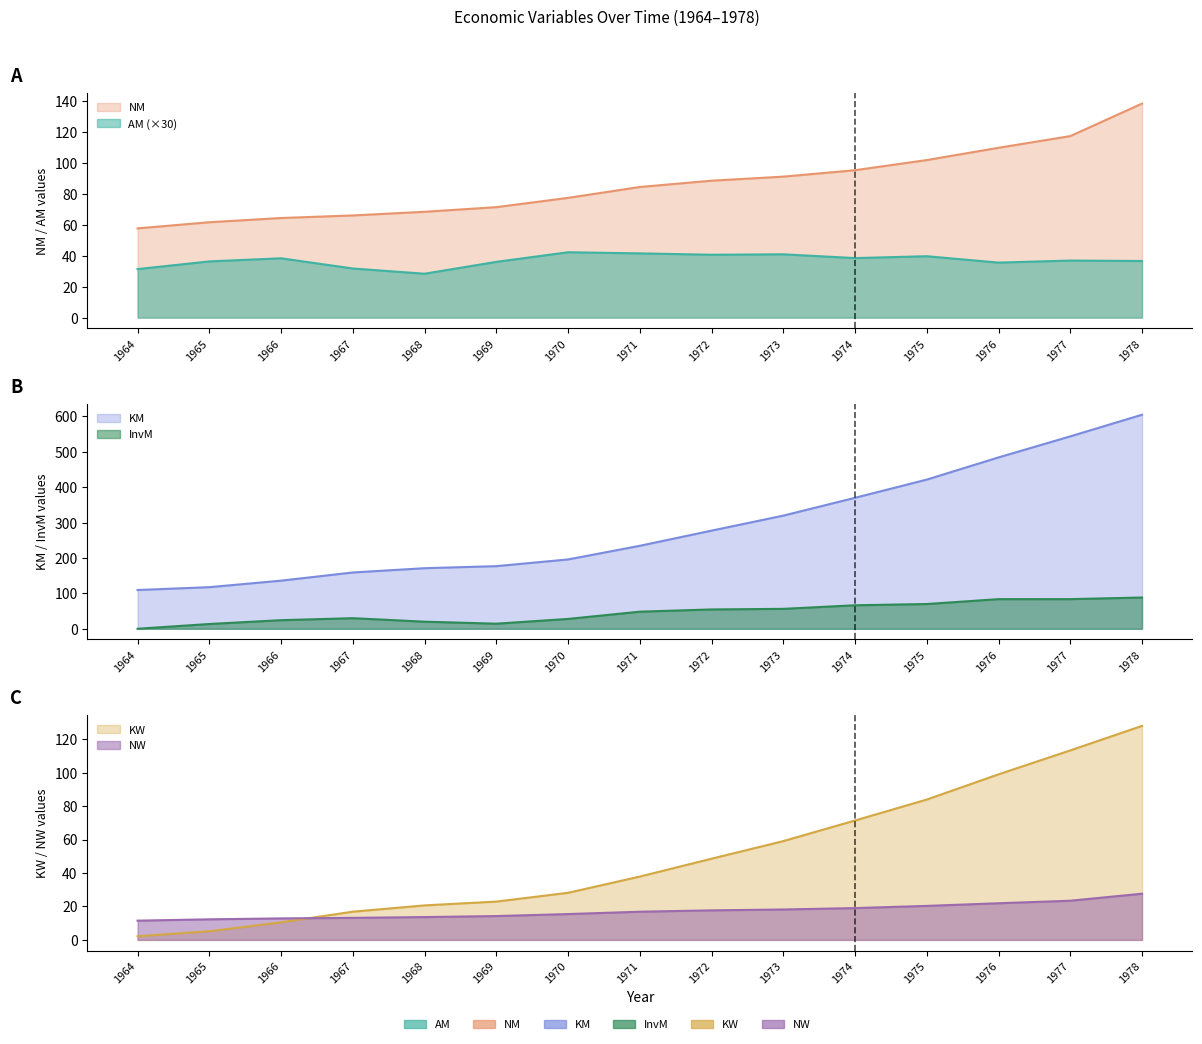

What is the total value across all series at 1969?

335.7